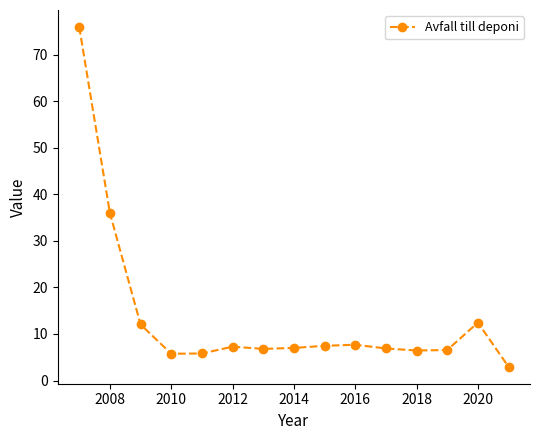

What is the difference between the second highest and minimum values?

33.0